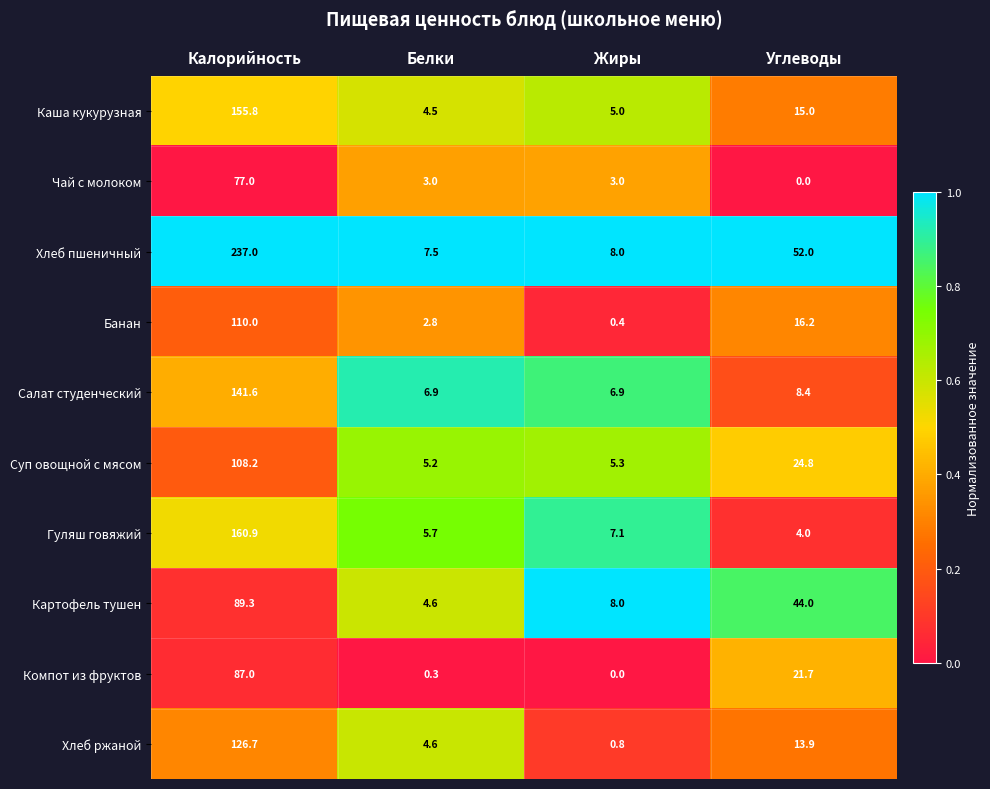

At which category is the sum across all series the highest?

Калорийность